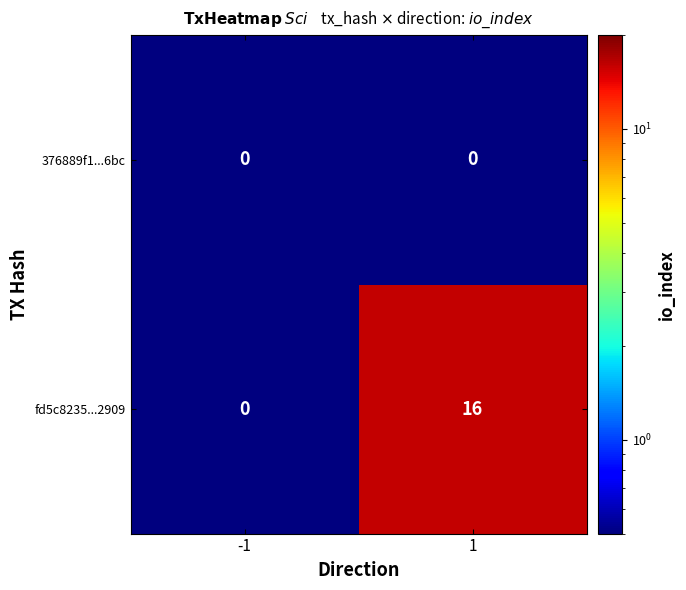

Rank the series by their maximum value, from highest to lowest.

fd5c8235...2909, 376889f1...6bc